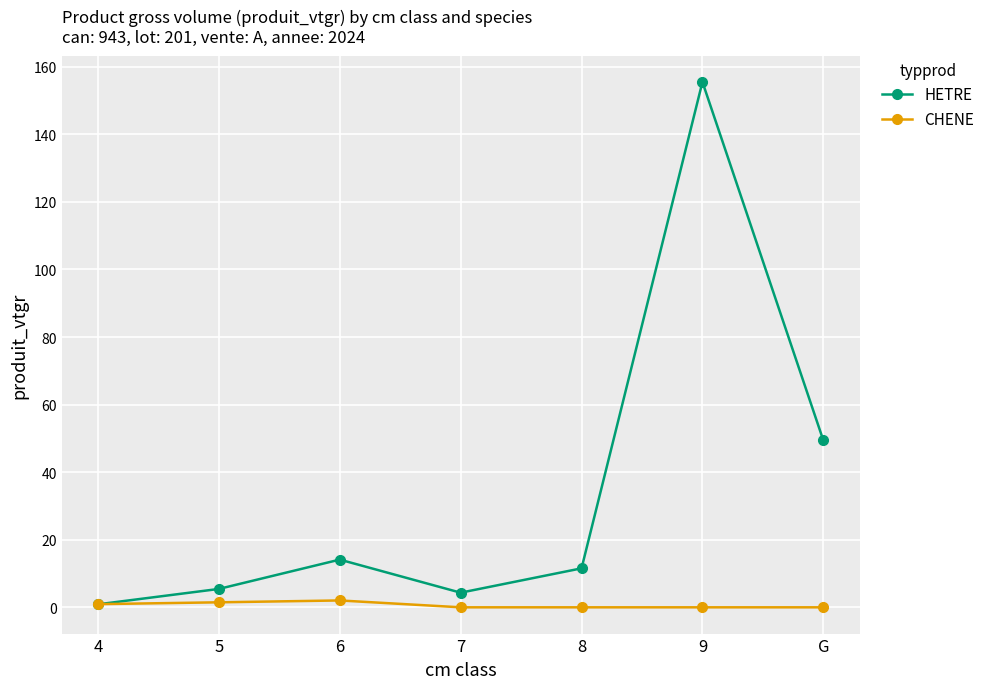

What is the greatest value displayed?

155.5